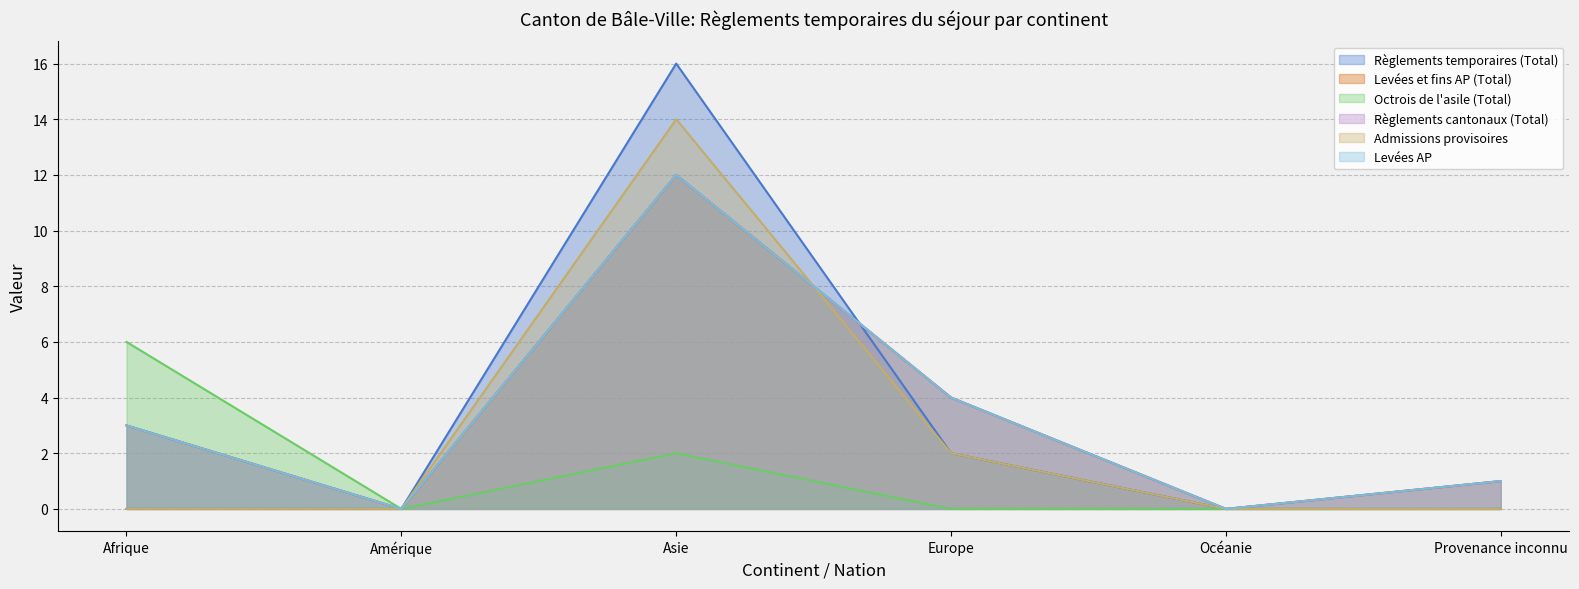

Reading left to right, list all the values displayed in this chart.

Règlements temporaires (Total): 0	0	16	2	0	0
Levées et fins AP (Total): 3	0	12	4	0	1
Octrois de l'asile (Total): 6	0	2	0	0	0
Règlements cantonaux (Total): 3	0	12	4	0	1
Admissions provisoires: 0	0	14	2	0	0
Levées AP: 3	0	12	4	0	1